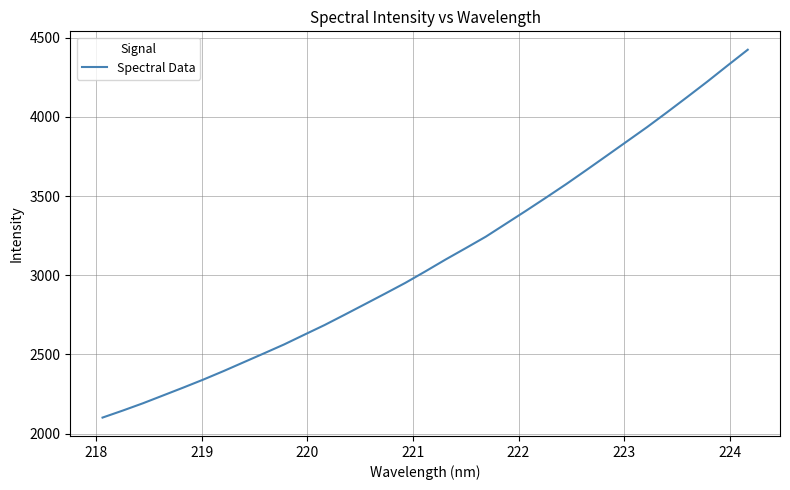

What is the smallest value displayed?

2101.4